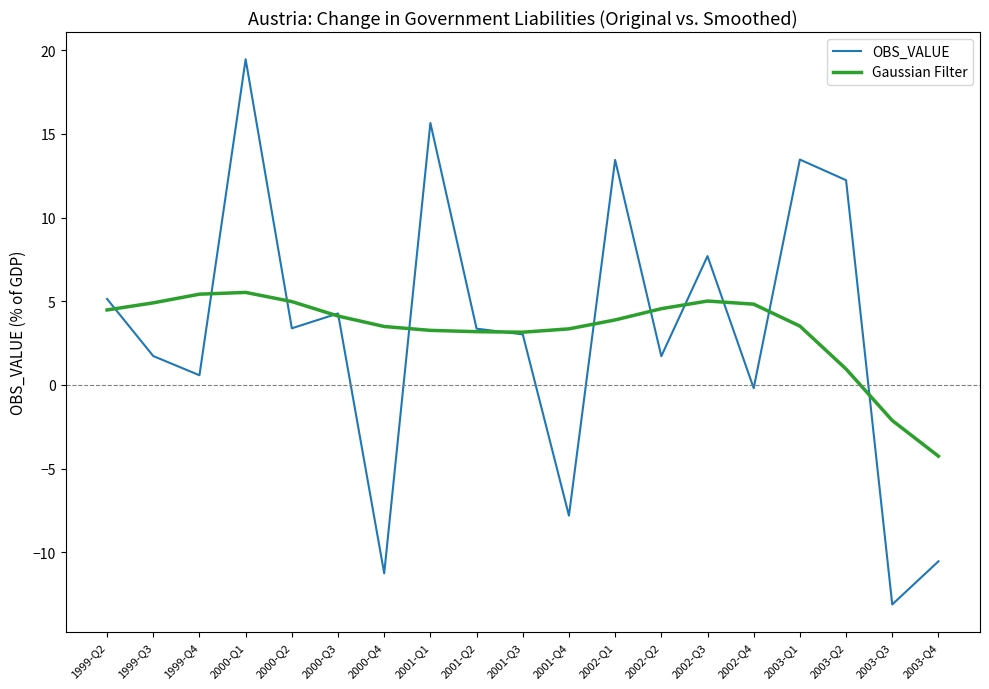

Count the number of data series in this chart.

2